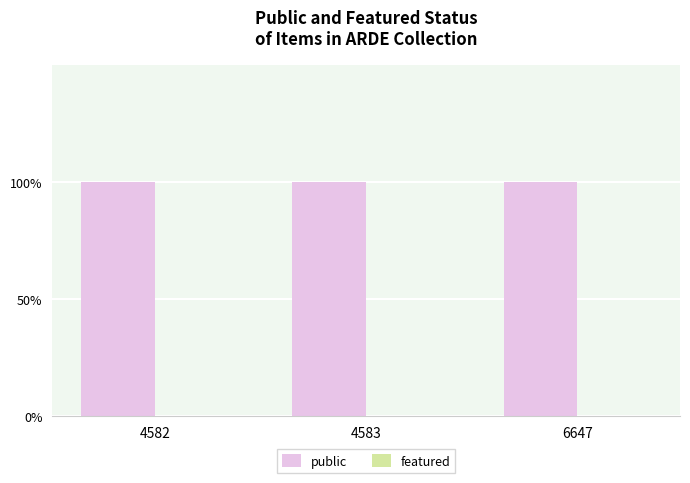

How many groups of bars are there?

3